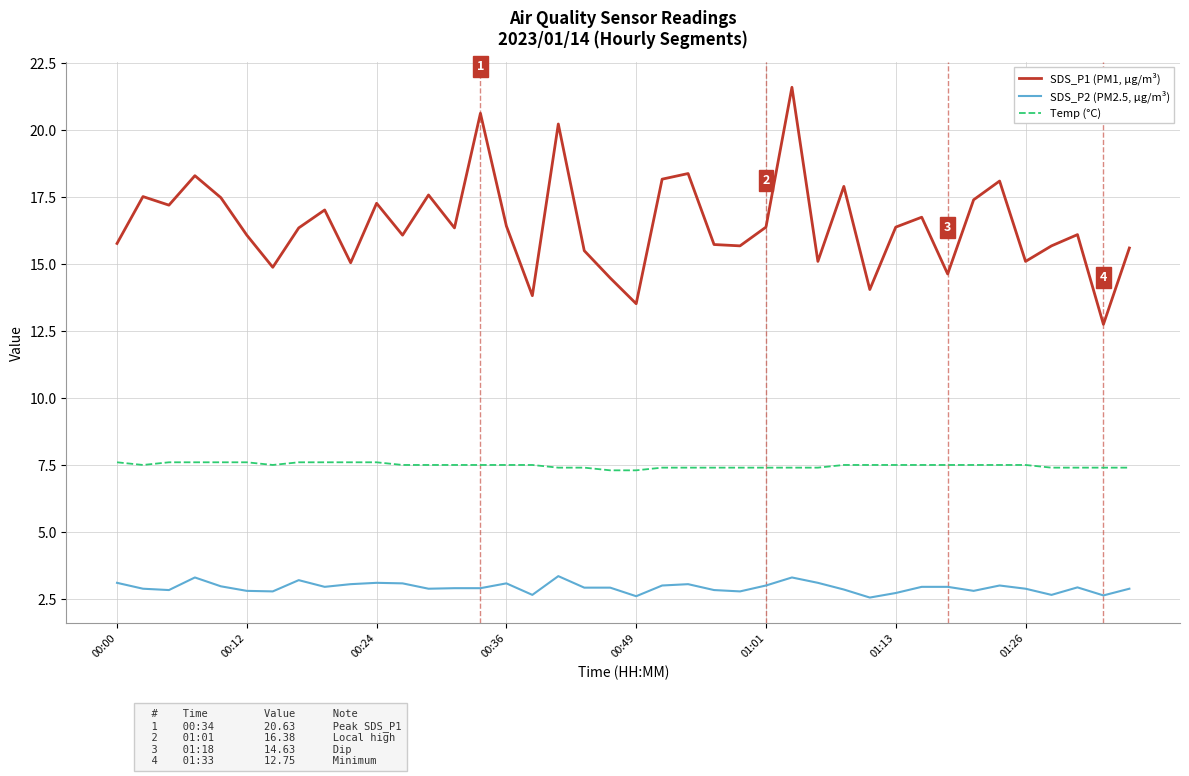

What is the maximum value shown in the chart?

21.6